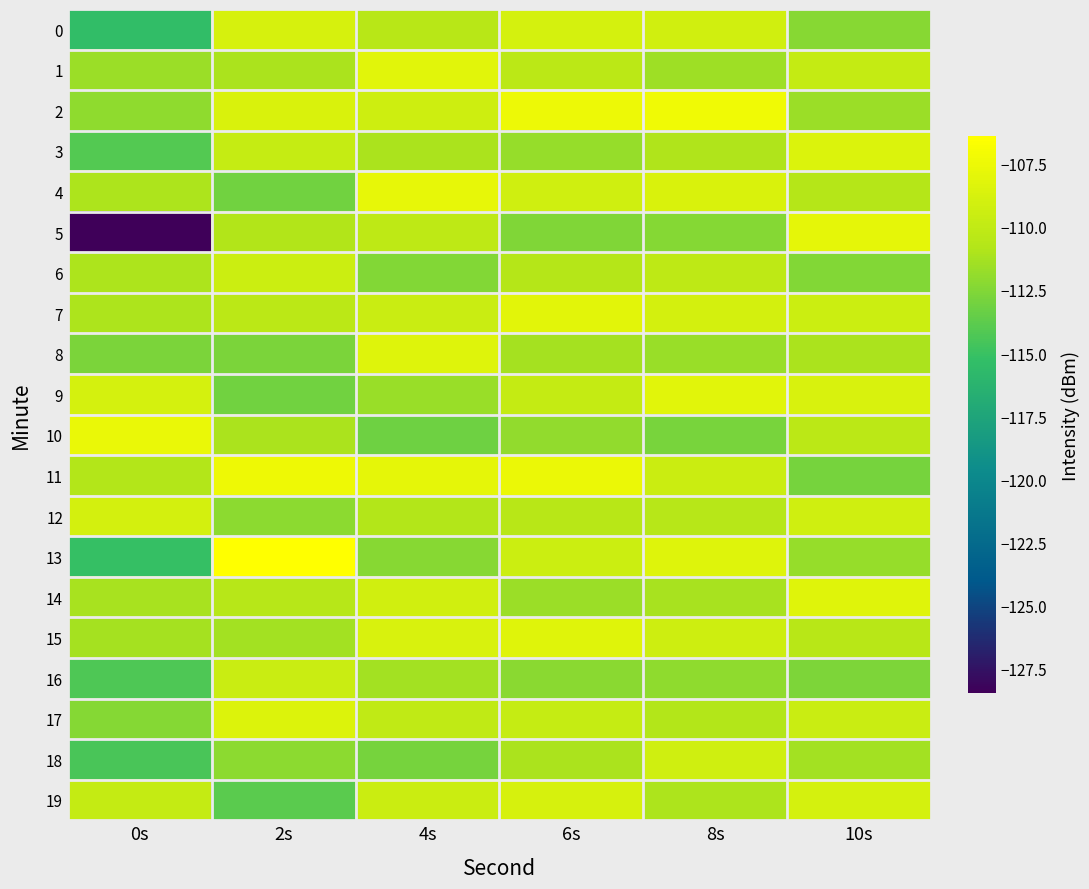

Which has a higher value, 8s or 0s?

8s